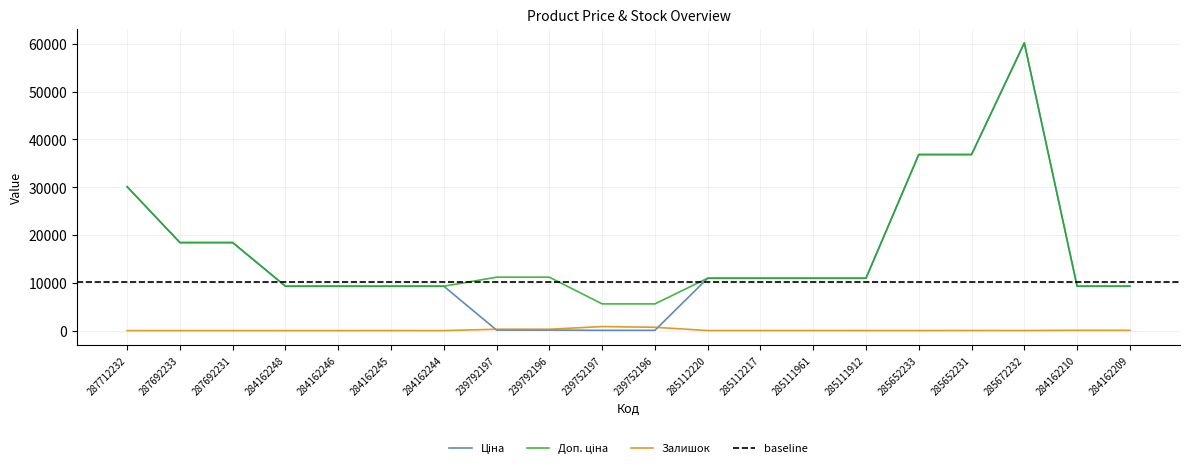

How many lines are shown in the chart?

3